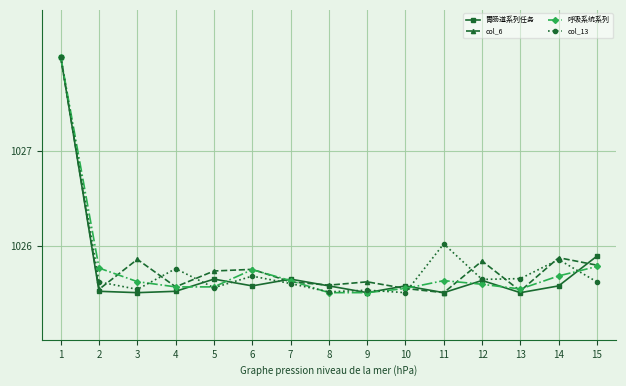

How many series are shown in this chart?

4